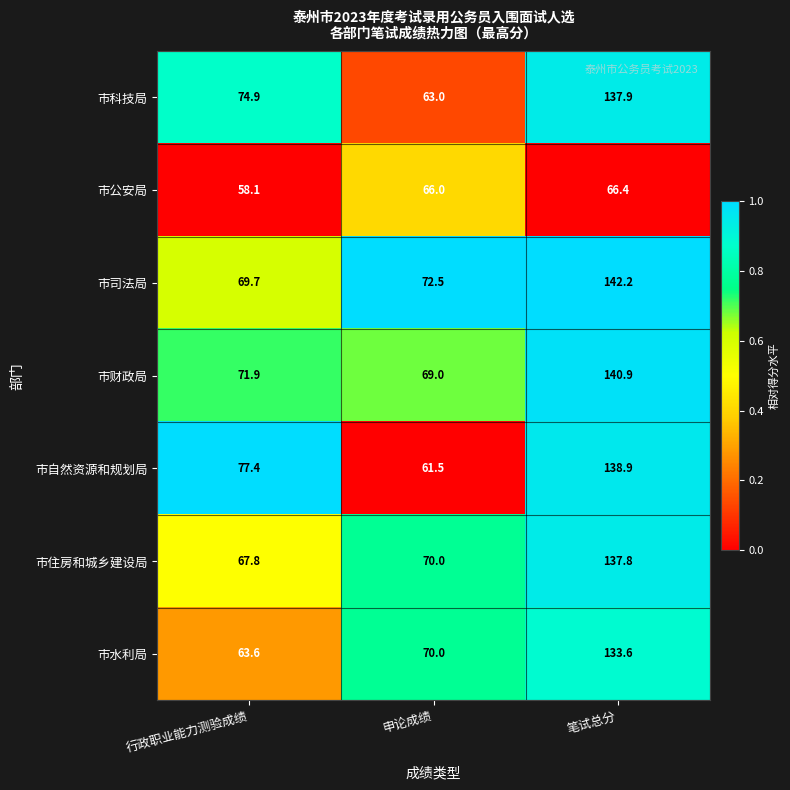

Which series has the largest total across all categories?

市司法局